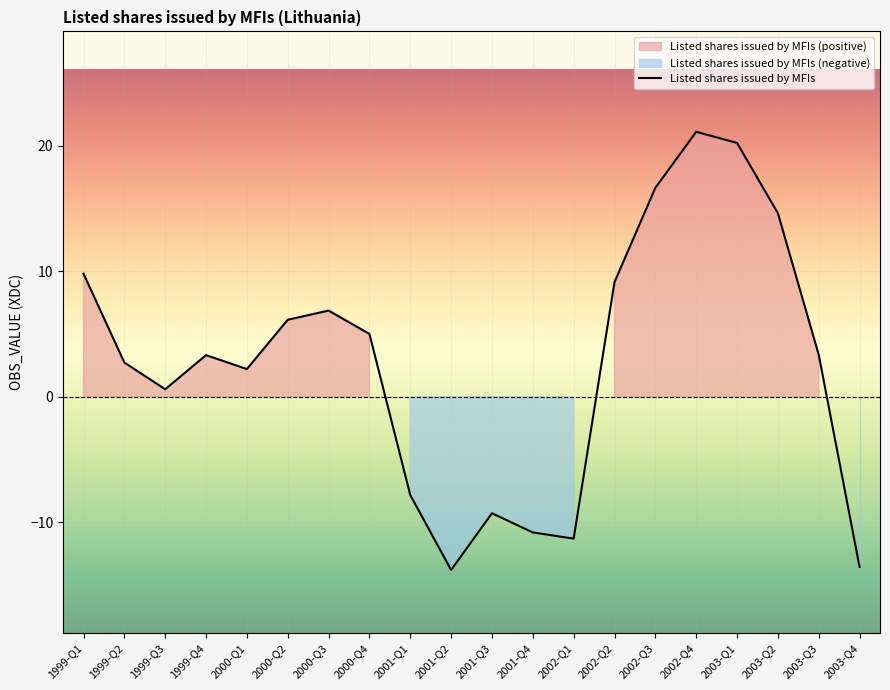

What is the change in value from 1999-Q1 to 2003-Q4?

-23.4